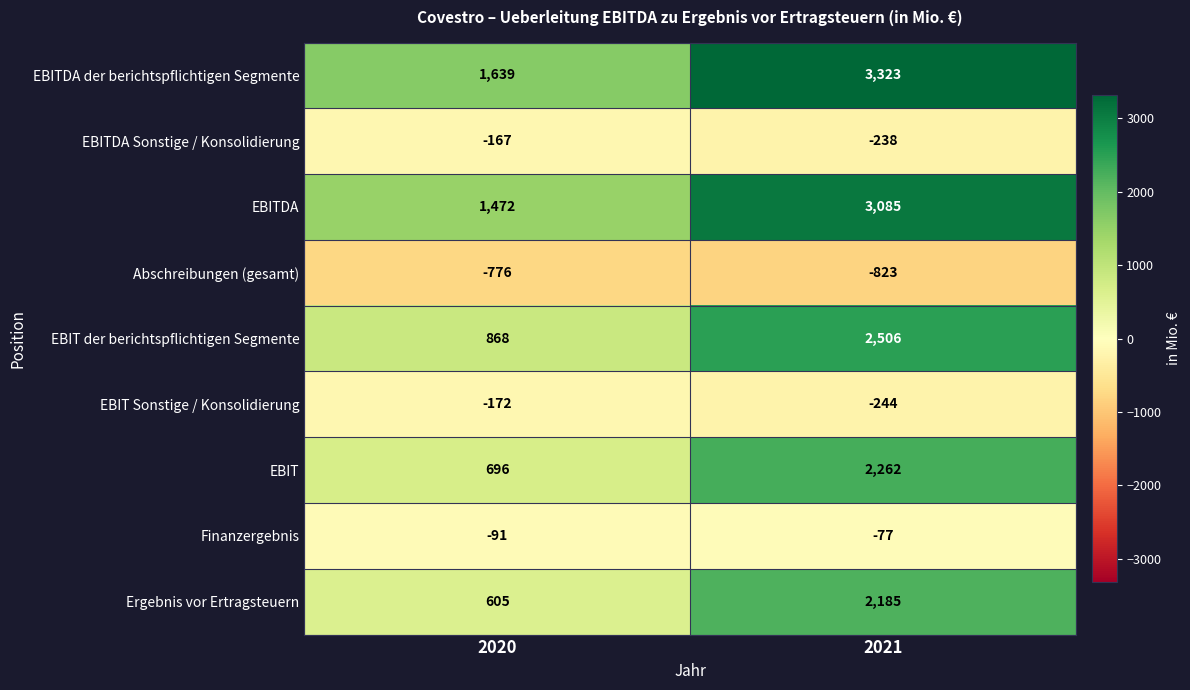

Which series changed the most between 2020 and 2021?

EBITDA der berichtspflichtigen Segmente